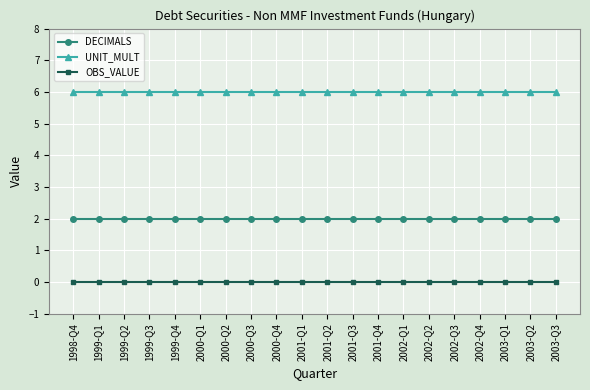

What is the label of the 18th point from the right?

1999-Q2